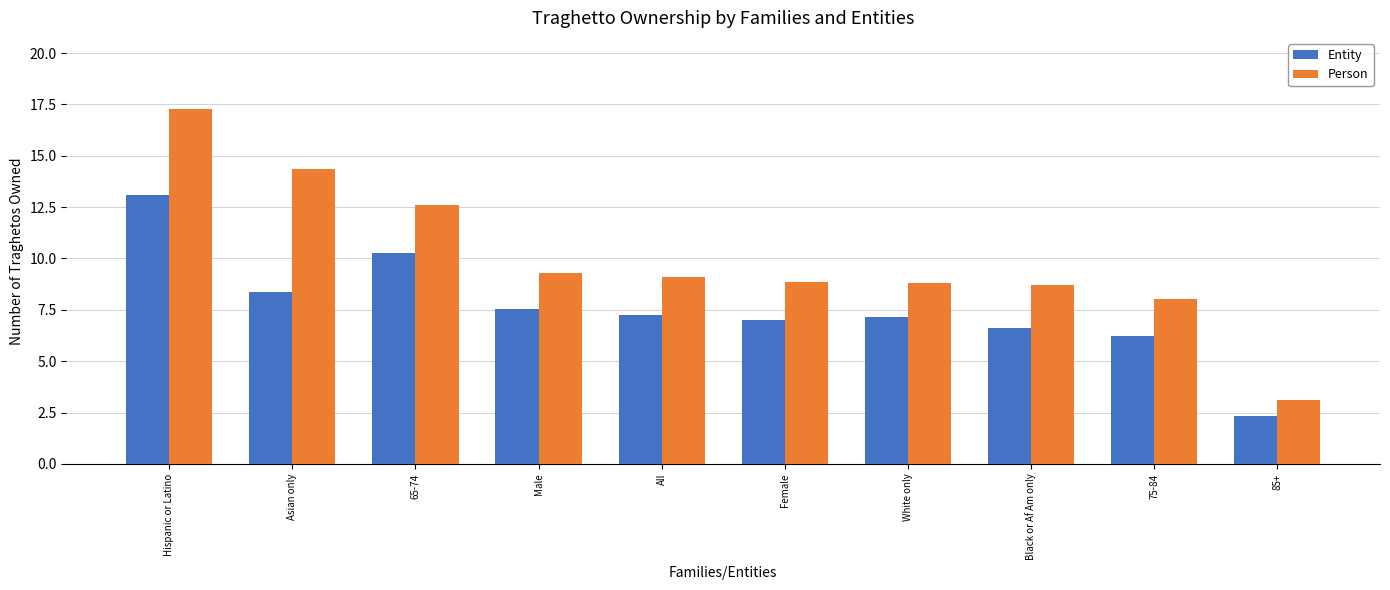

Which label corresponds to the largest value in the chart?

Hispanic or Latino